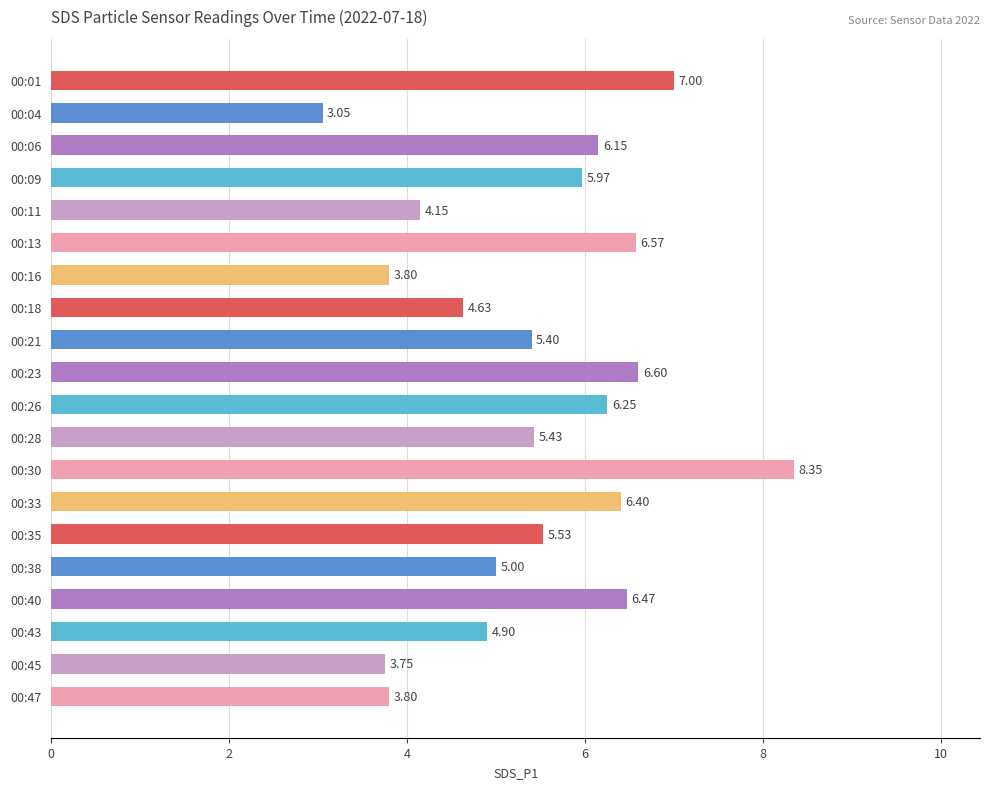

What is the difference between the values at 00:33 and 00:18?

1.8